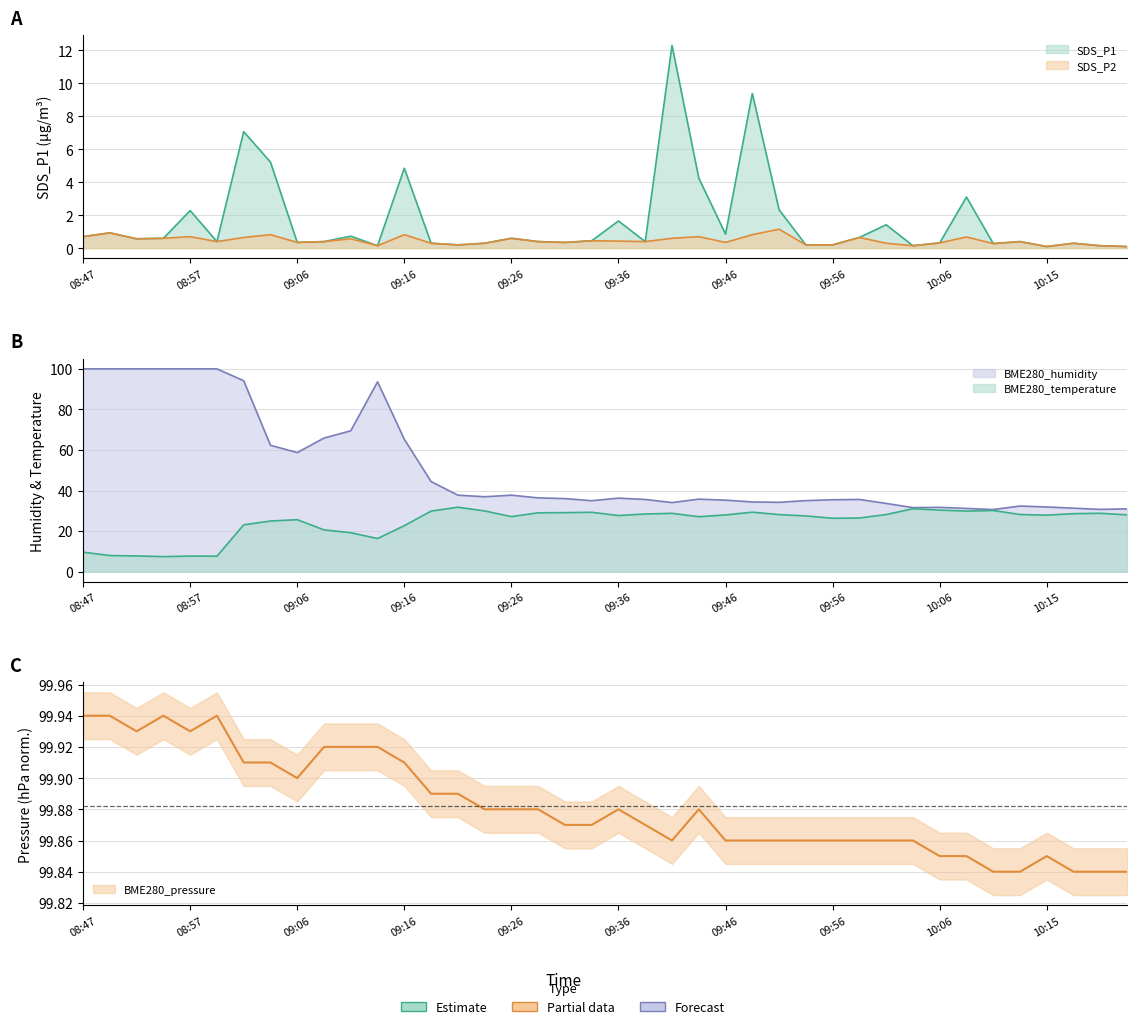

The value of BME280_temperature at 09:36 is 27.7. True or false?

True